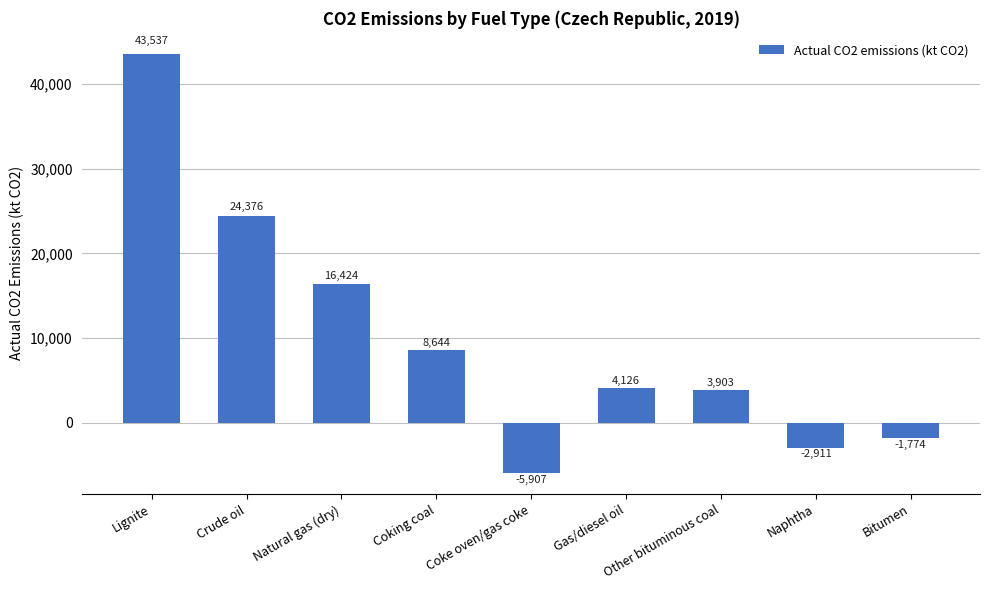

What is the label of the 8th bar from the left?

Naphtha